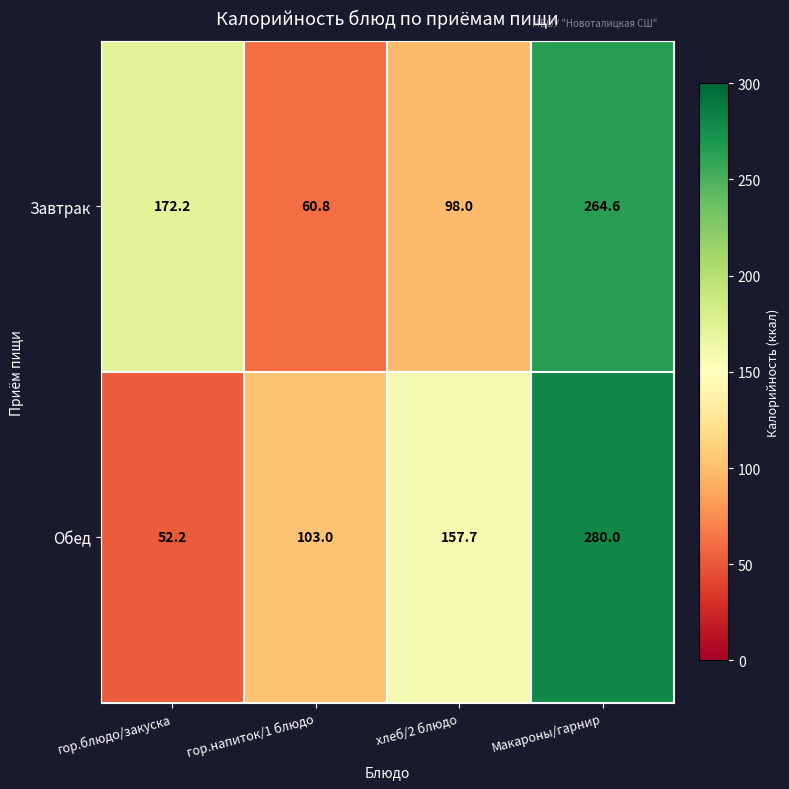

At гор.напиток/1 блюдо, list the series in order from smallest to largest.

Завтрак, Обед